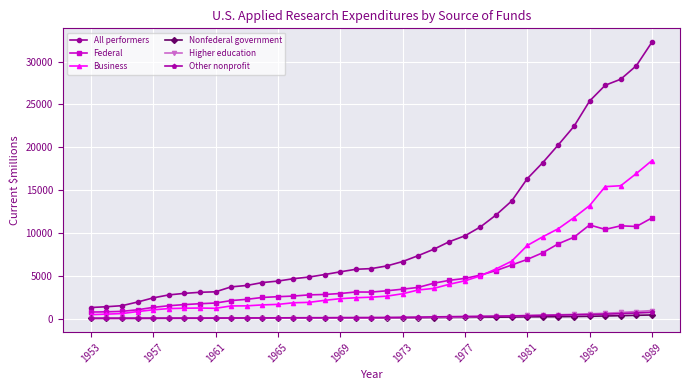

True or false: All performers and Nonfederal government cross at least once.

False